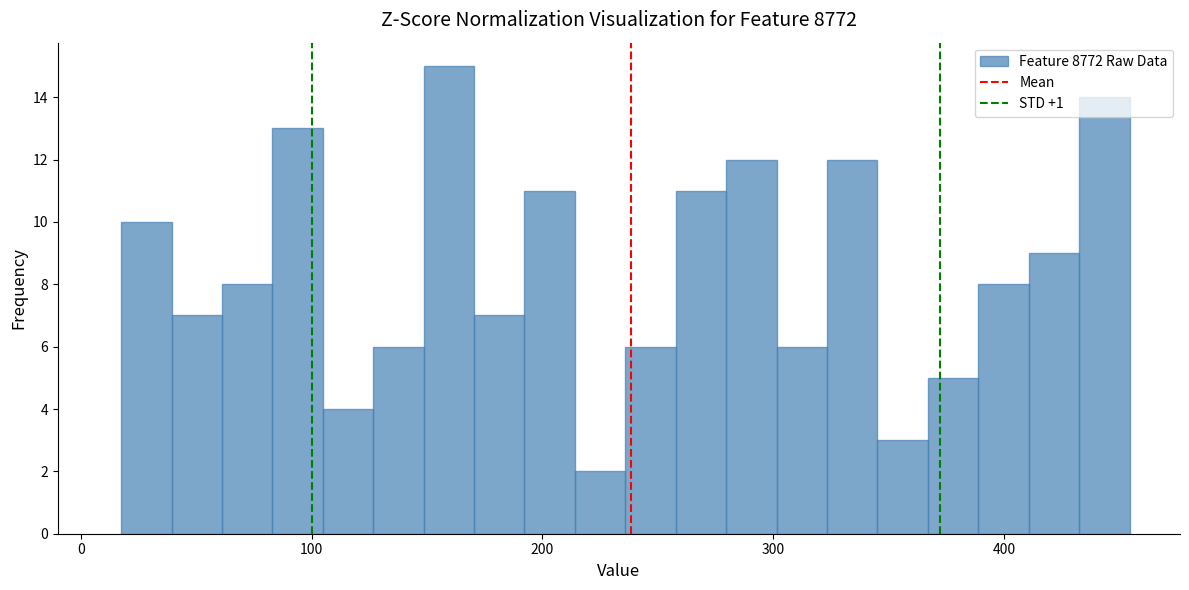

Read against the x-axis, roughly where is the centre of the tallest bar?

160